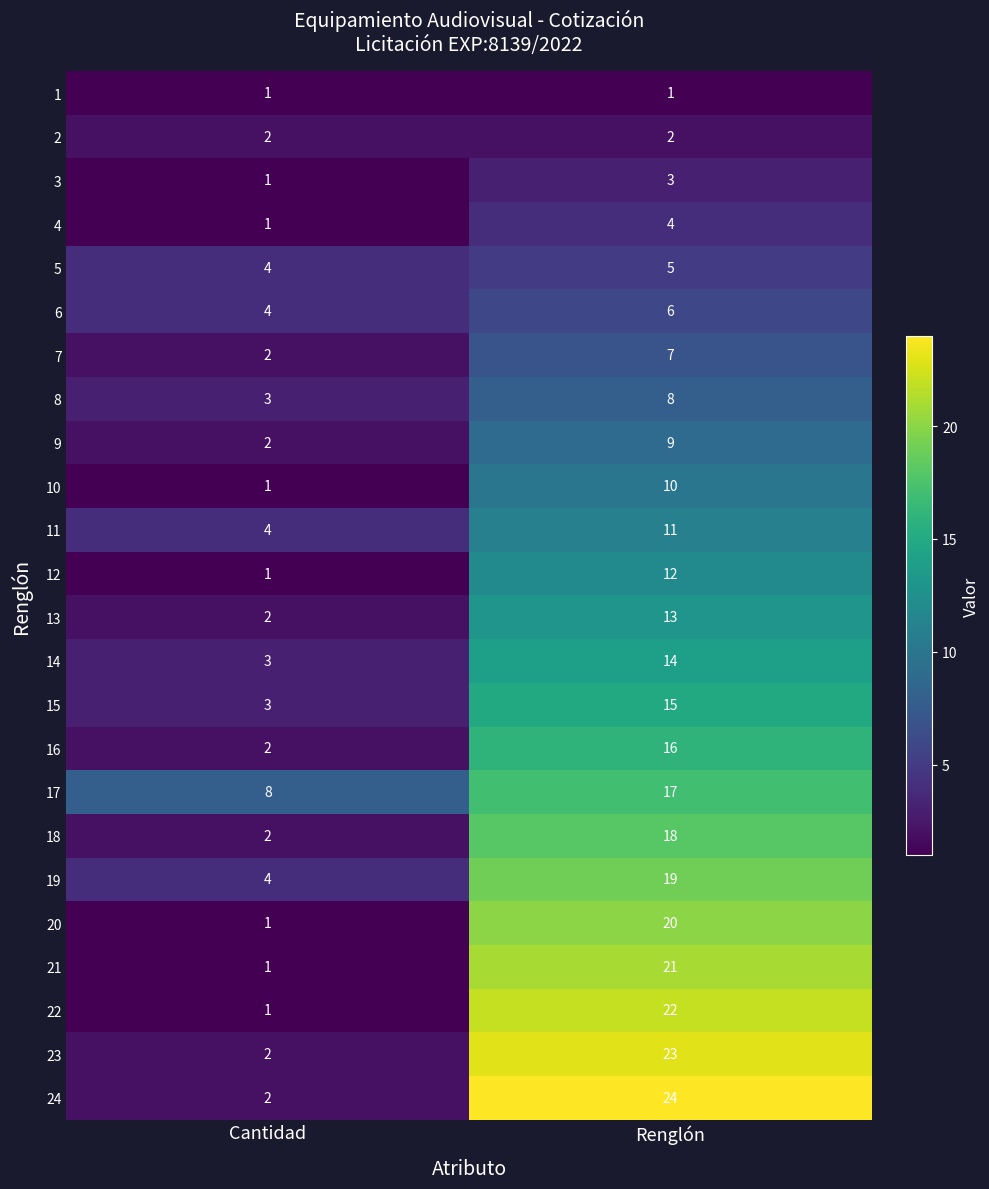

At Renglón, list the series in order from largest to smallest.

24, 23, 22, 21, 20, 19, 18, 17, 16, 15, 14, 13, 12, 11, 10, 9, 8, 7, 6, 5, 4, 3, 2, 1